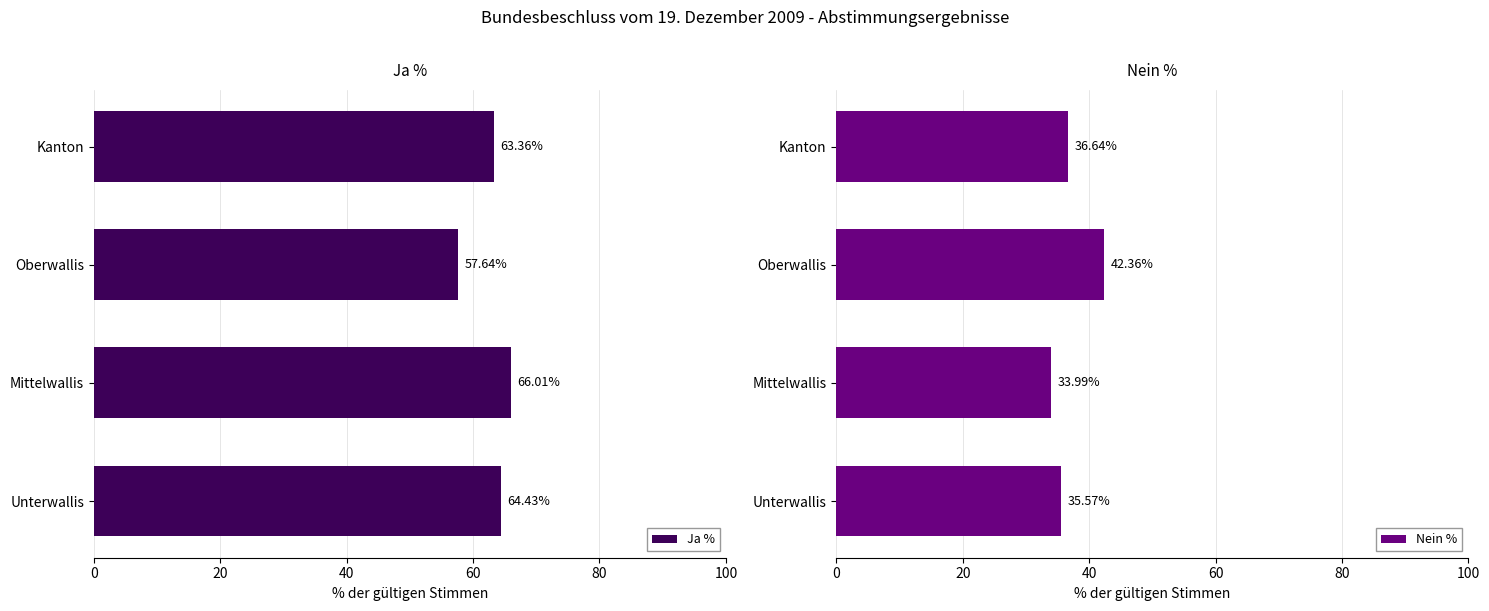

What is the greatest value displayed?

66.0